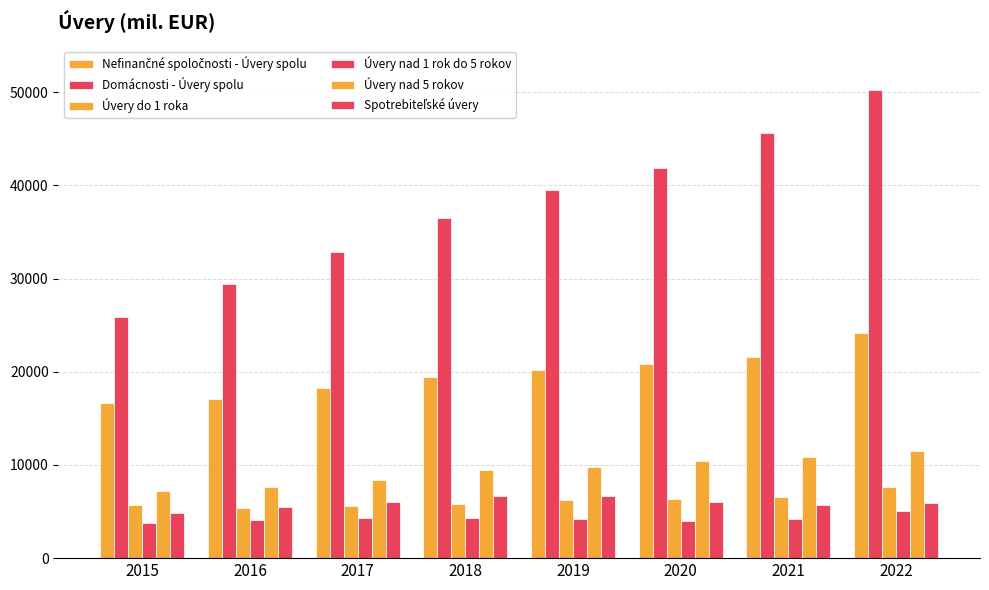

What is the maximum value for Spotrebiteľské úvery?

6665.6